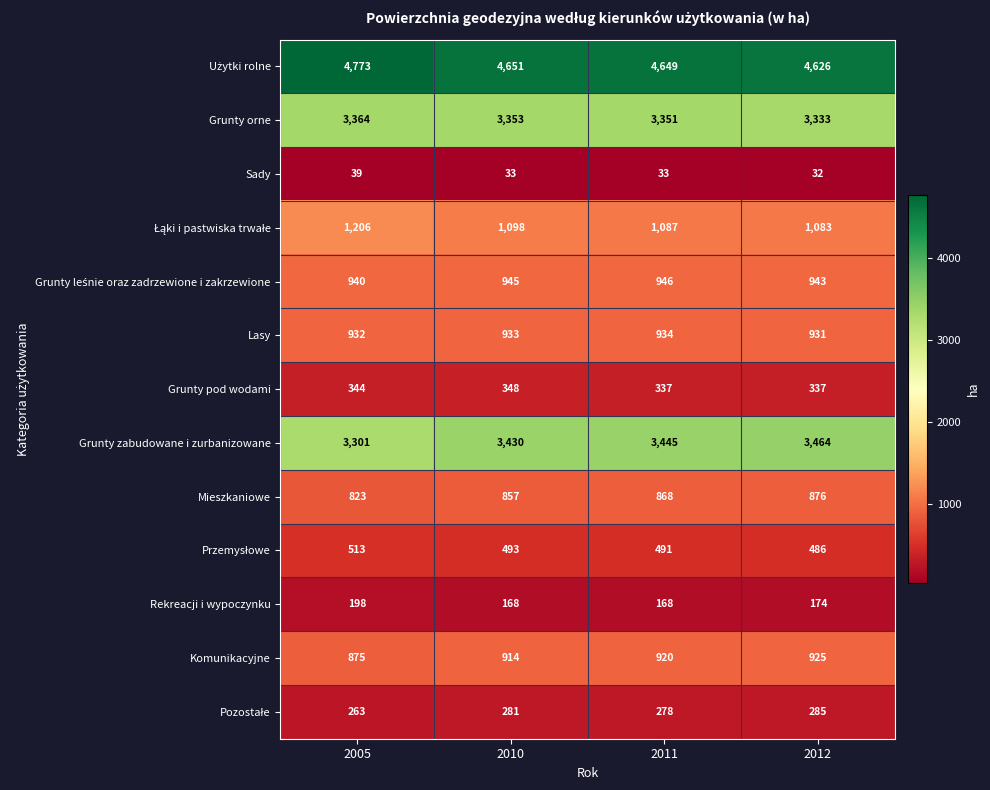

The Rekreacji i wypoczynku series shows 46 at 2012. True or false?

False